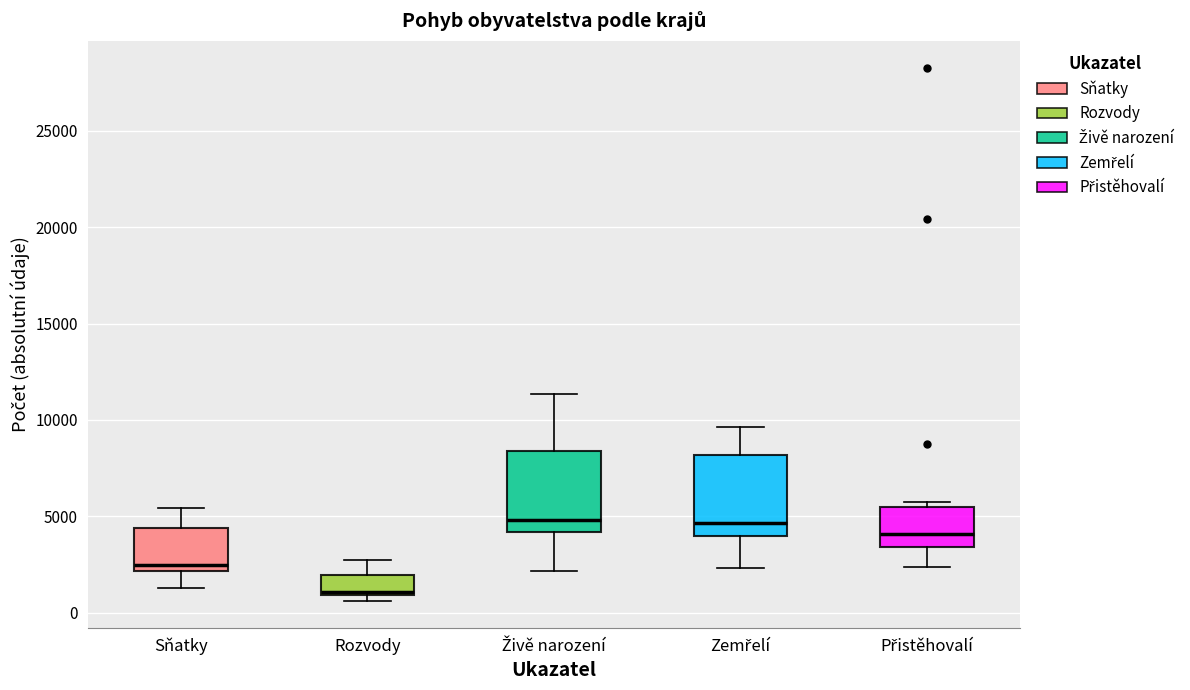

Where does the upper whisker of the box for Rozvody end on the y-axis? The values are not printed on the chart, so give them approximately, as read against the axis.

2500